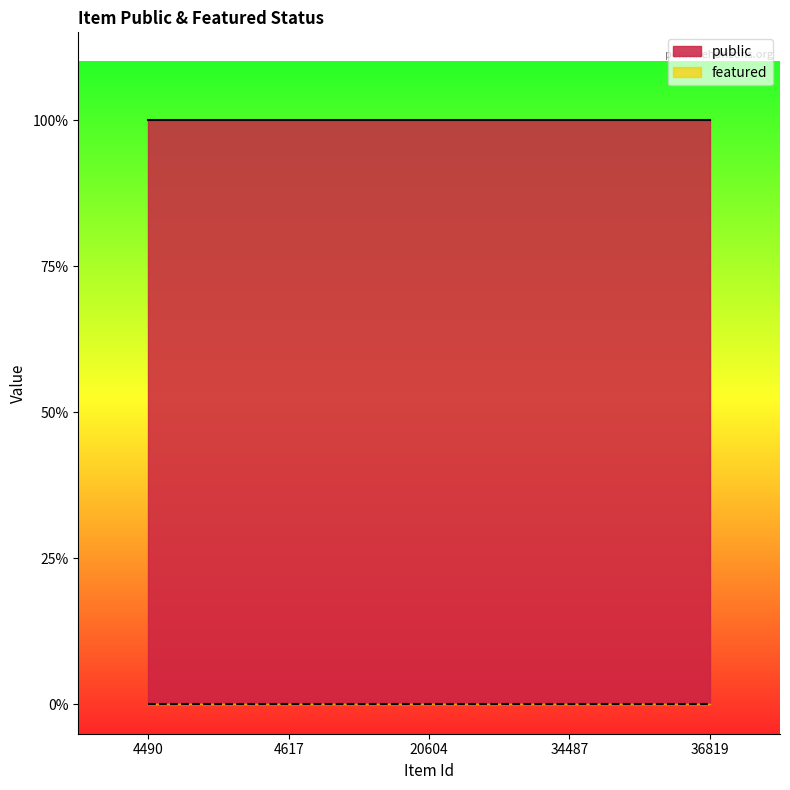

What is the total value across all series at 4490?

1